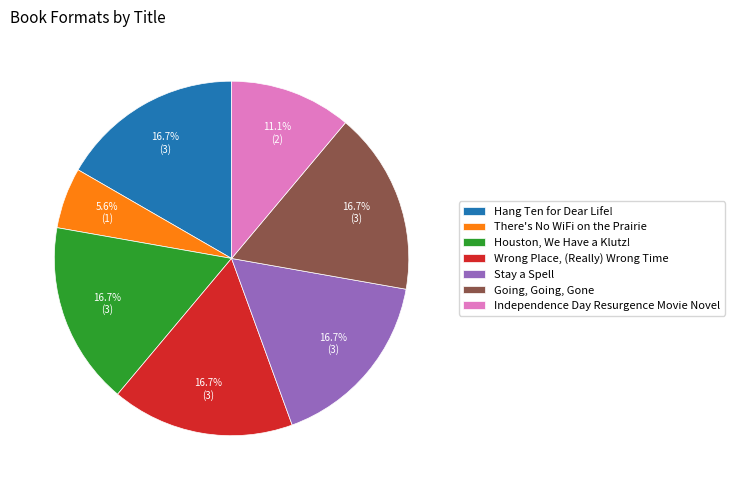

Do Stay a Spell and Going, Going, Gone together represent more than half of the pie?

No